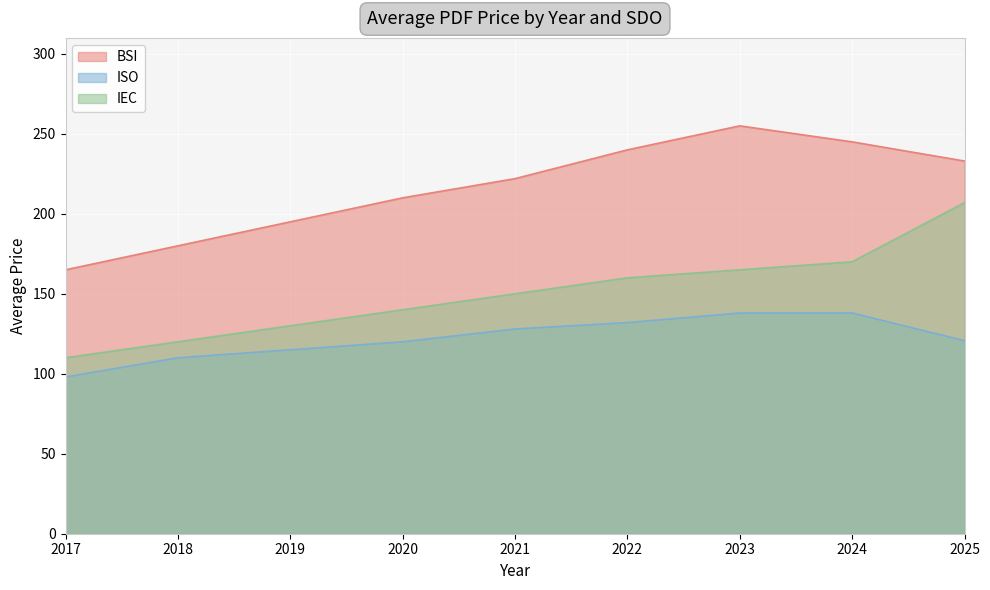

What value does the BSI series have at 2021?

222.0